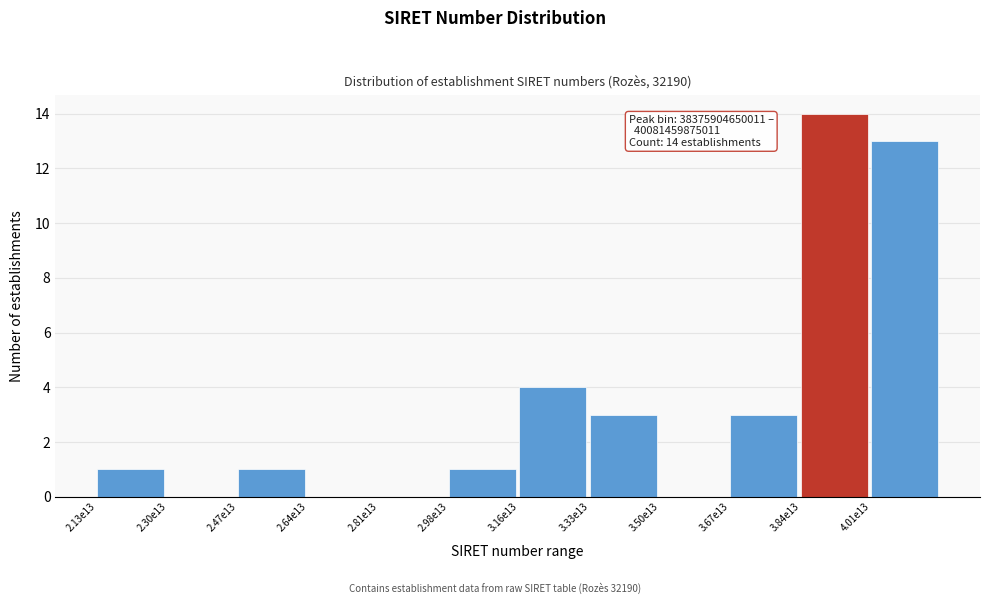

Reading left to right, what are all the values shown in this chart?

2.13e13=1	2.30e13=0	2.47e13=1	2.64e13=0	2.81e13=0	2.98e13=1	3.16e13=4	3.33e13=3	3.50e13=0	3.67e13=3	3.84e13=14	4.01e13=13